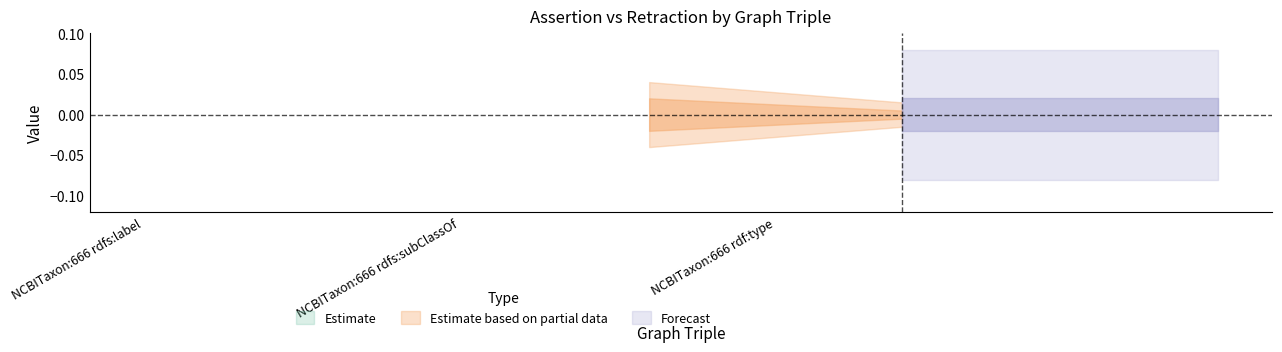

At which category is the sum across all series the highest?

NCBITaxon:666 rdfs:label